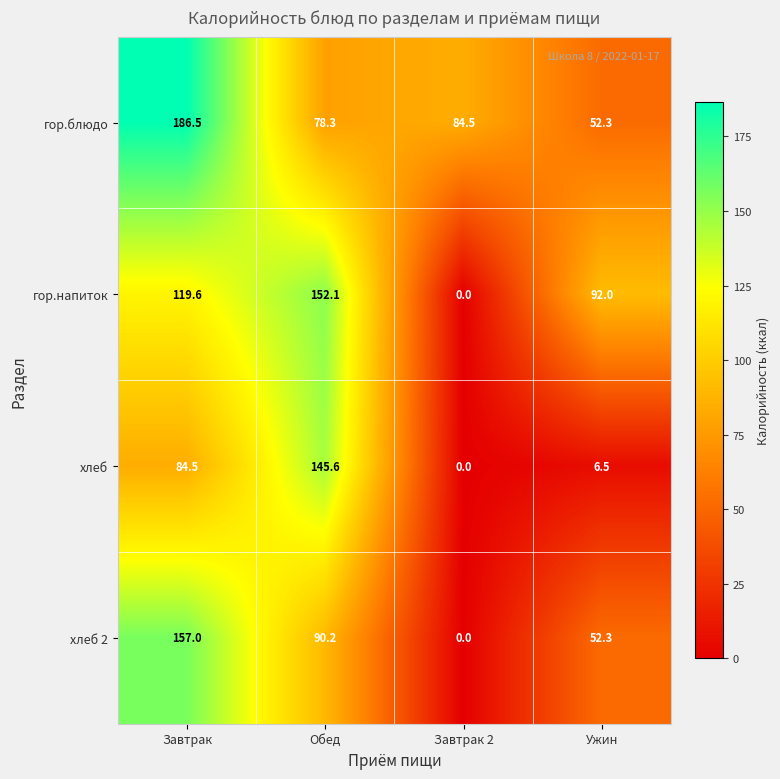

What is the greatest value displayed?

186.5